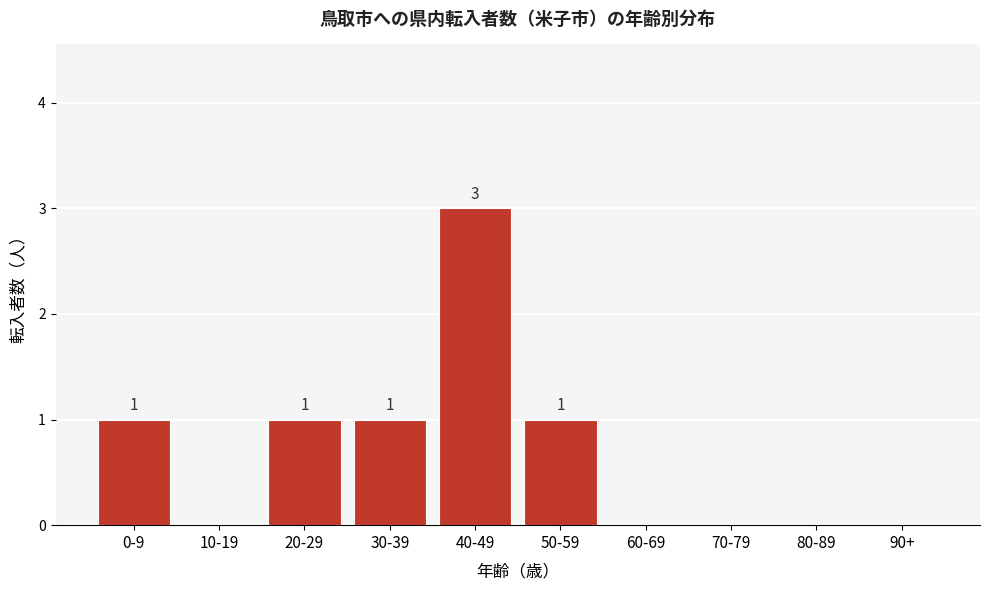

Reading left to right, what are all the values shown in this chart?

0-9=1	10-19=0	20-29=1	30-39=1	40-49=3	50-59=1	60-69=0	70-79=0	80-89=0	90+=0